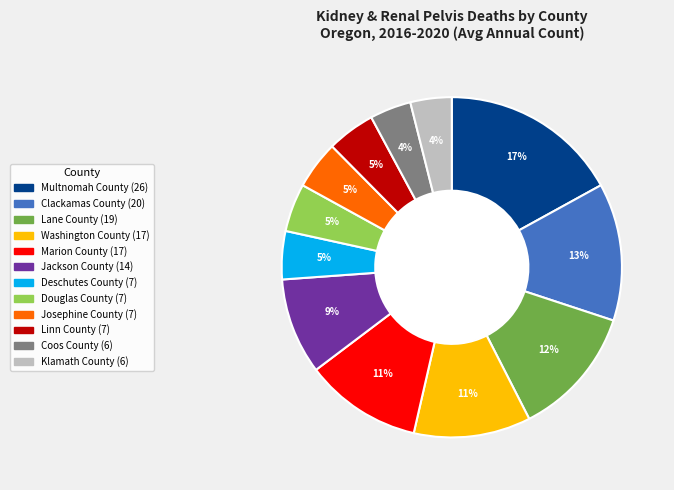

To the nearest percent, what portion does Douglas County represent?

5%